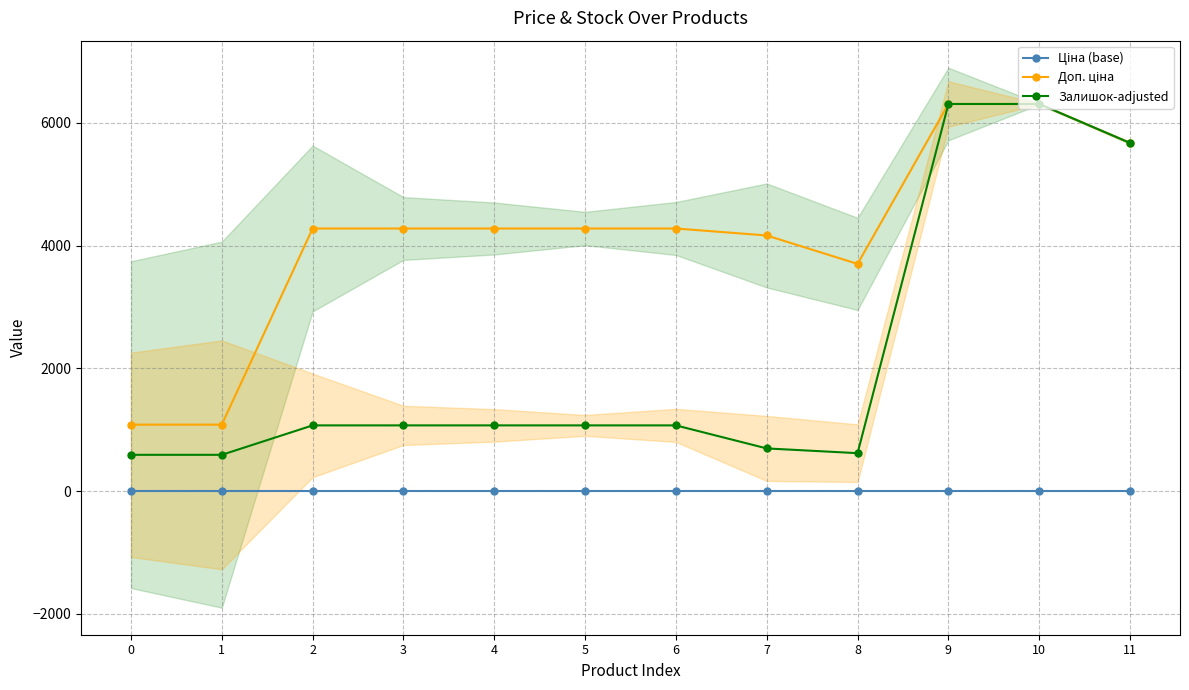

What is the value of the Доп. ціна point at the 3rd from the left?

4279.1